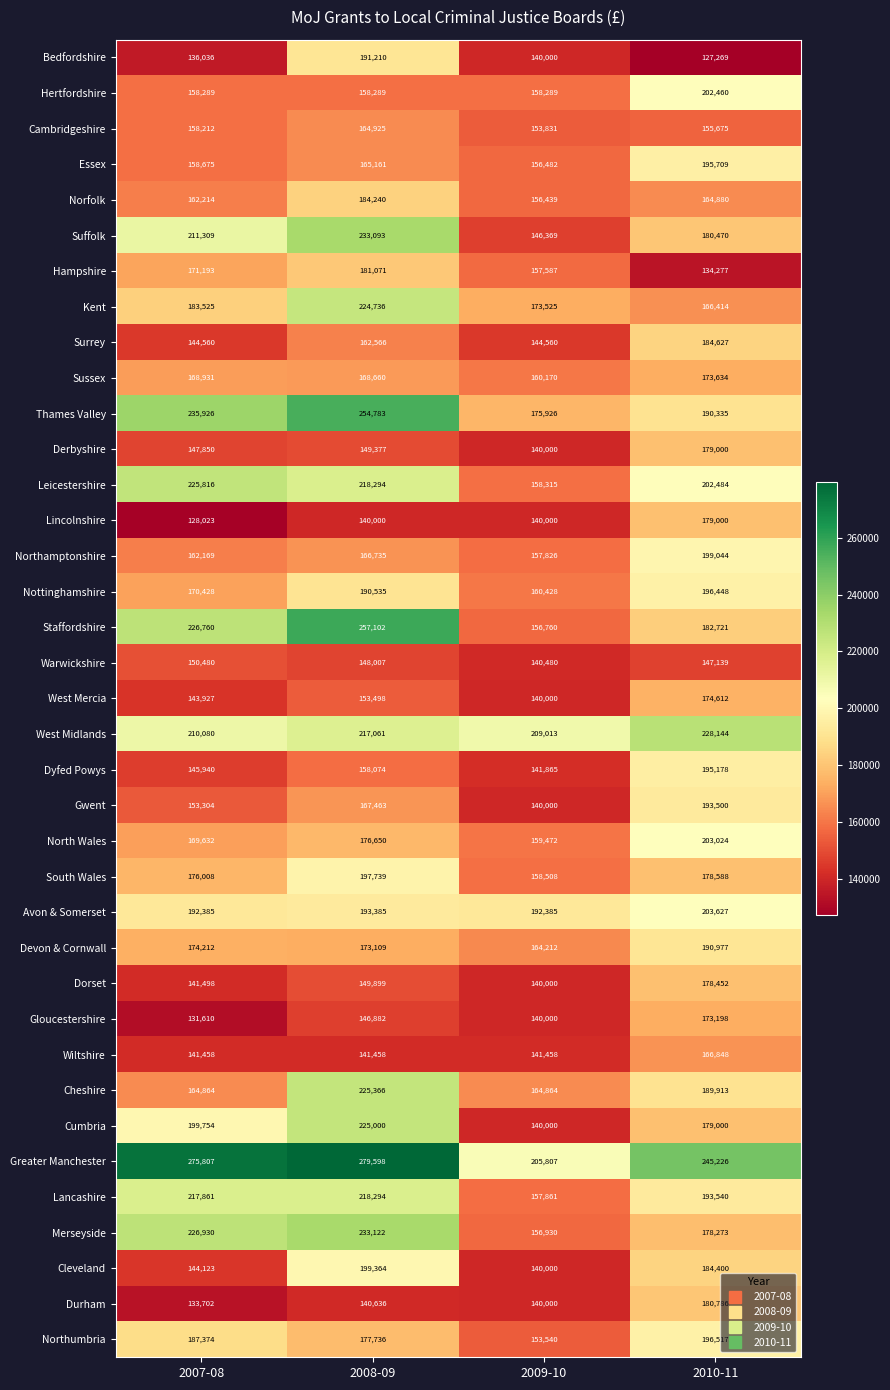

Which category has the lowest value across all series?

2010-11